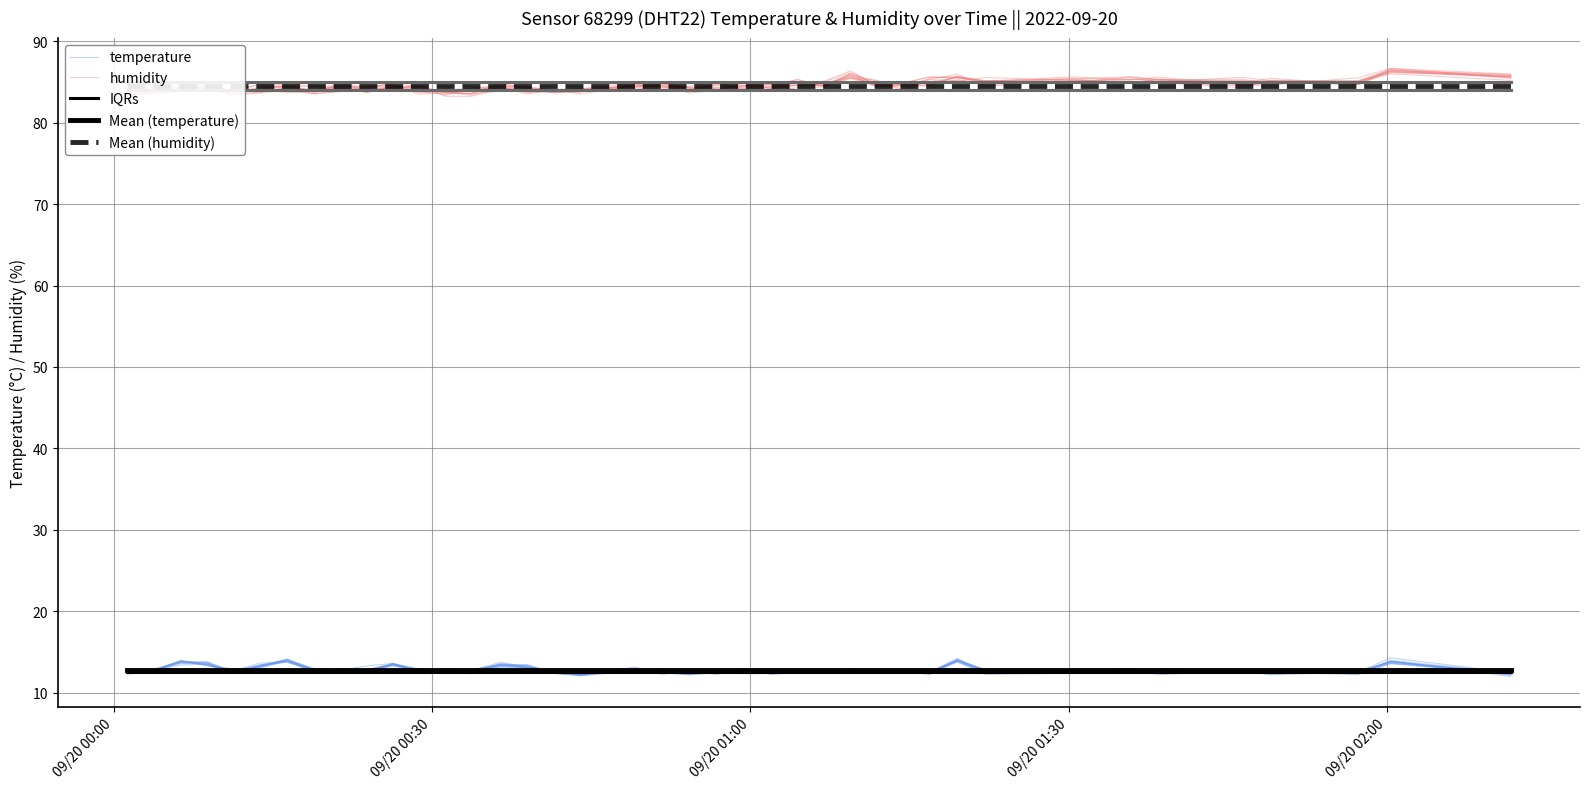

Is it true that temperature equals 22.3 at 11?

False